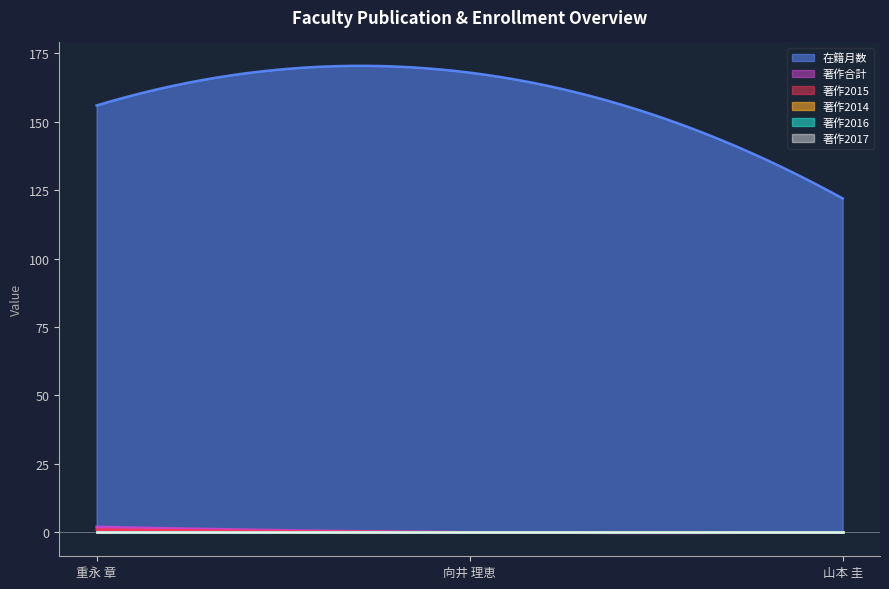

At how many categories does at least one series exceed 109?

3